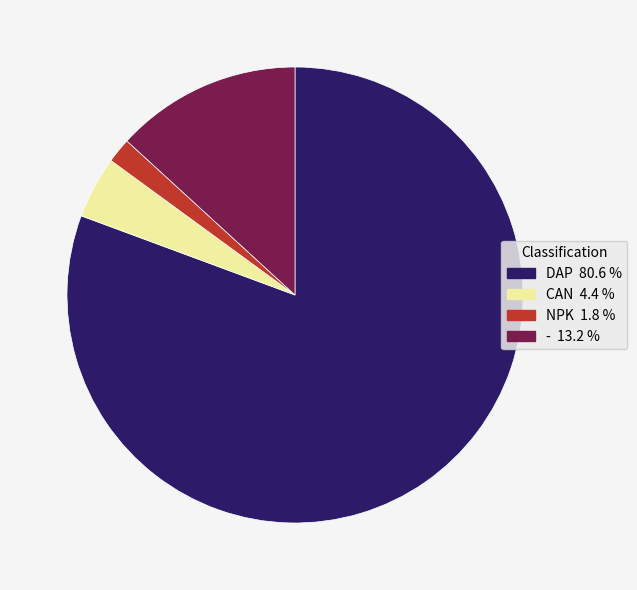

Count the number of slices in the pie.

4